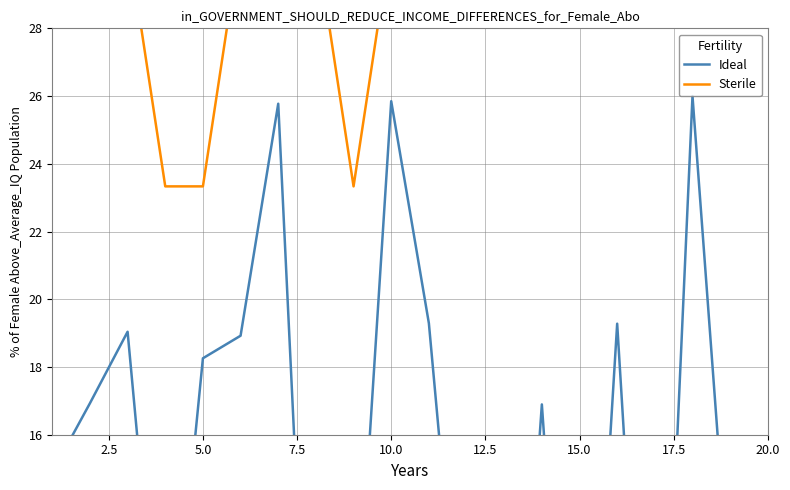

Which series has the largest total across all categories?

Sterile